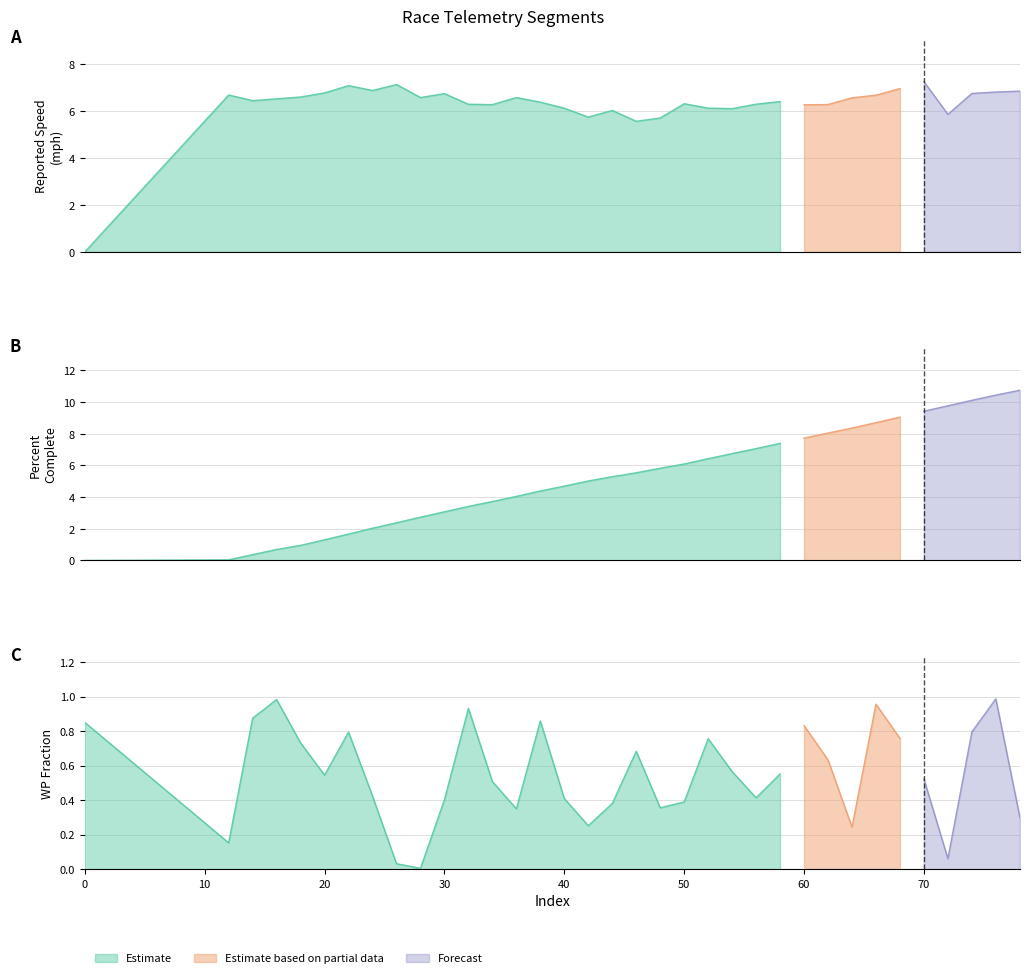

Reading left to right, what are all the values shown in this chart?

rptSpeed_mph: 0=0.0	12=6.7	14=6.4	16=6.5	18=6.6	20=6.8	22=7.1	24=6.9	26=7.1	28=6.6	30=6.7	32=6.3	34=6.3	36=6.6	38=6.4	40=6.1	42=5.7	44=6.0	46=5.6	48=5.7	50=6.3	52=6.1	54=6.1	56=6.3	58=6.4	60=6.3	62=6.3	64=6.6	66=6.7	68=7.0	70=7.3	72=5.9	74=6.8	76=6.8	78=6.9
percentComplete: 0=0.0	12=0.0	14=0.4	16=0.7	18=1.0	20=1.3	22=1.7	24=2.0	26=2.4	28=2.7	30=3.1	32=3.4	34=3.7	36=4.0	38=4.4	40=4.7	42=5.0	44=5.3	46=5.5	48=5.8	50=6.1	52=6.4	54=6.7	56=7.1	58=7.4	60=7.7	62=8.0	64=8.4	66=8.7	68=9.0	70=9.4	72=9.8	74=10.1	76=10.4	78=10.7
wp_frac: 0=0.8	12=0.2	14=0.9	16=1.0	18=0.7	20=0.5	22=0.8	24=0.4	26=0.0	28=0.0	30=0.4	32=0.9	34=0.5	36=0.3	38=0.9	40=0.4	42=0.3	44=0.4	46=0.7	48=0.4	50=0.4	52=0.8	54=0.6	56=0.4	58=0.6	60=0.8	62=0.6	64=0.2	66=1.0	68=0.8	70=0.5	72=0.1	74=0.8	76=1.0	78=0.3